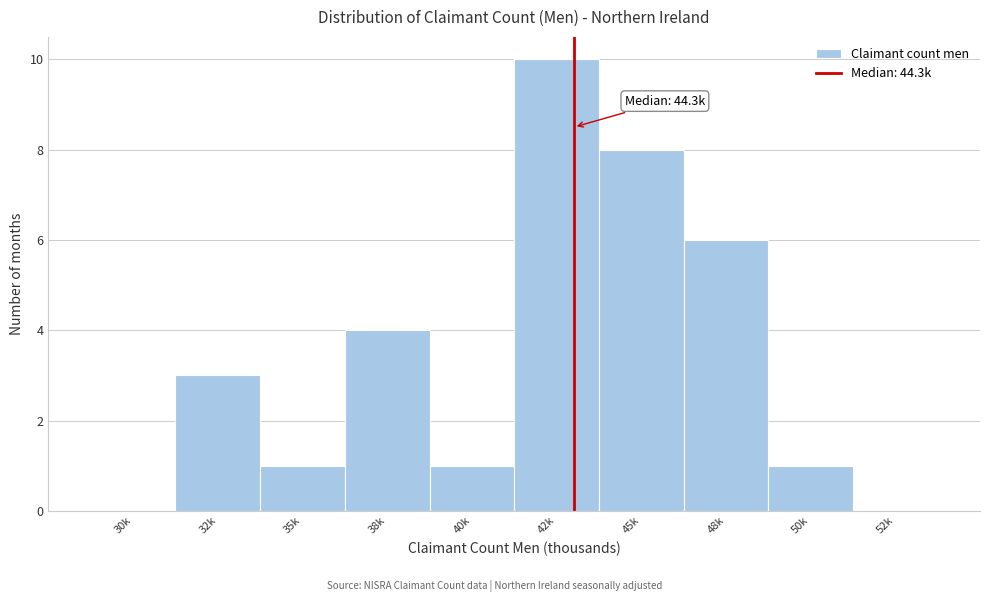

Reading left to right, list all the values displayed in this chart.

30k=0	32k=3	35k=1	38k=4	40k=1	42k=10	45k=8	48k=6	50k=1	52k=0